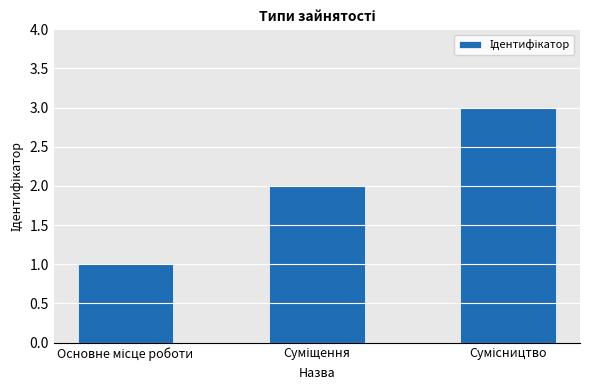

What is the sum of all values?

6